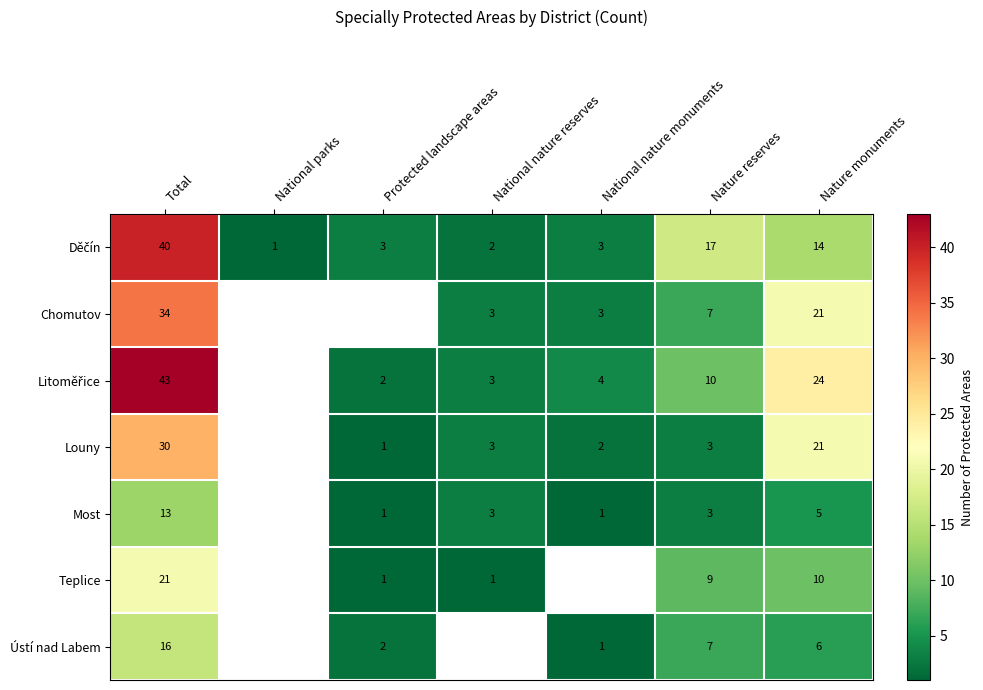

The Most series shows 1 at Protected landscape areas. True or false?

True